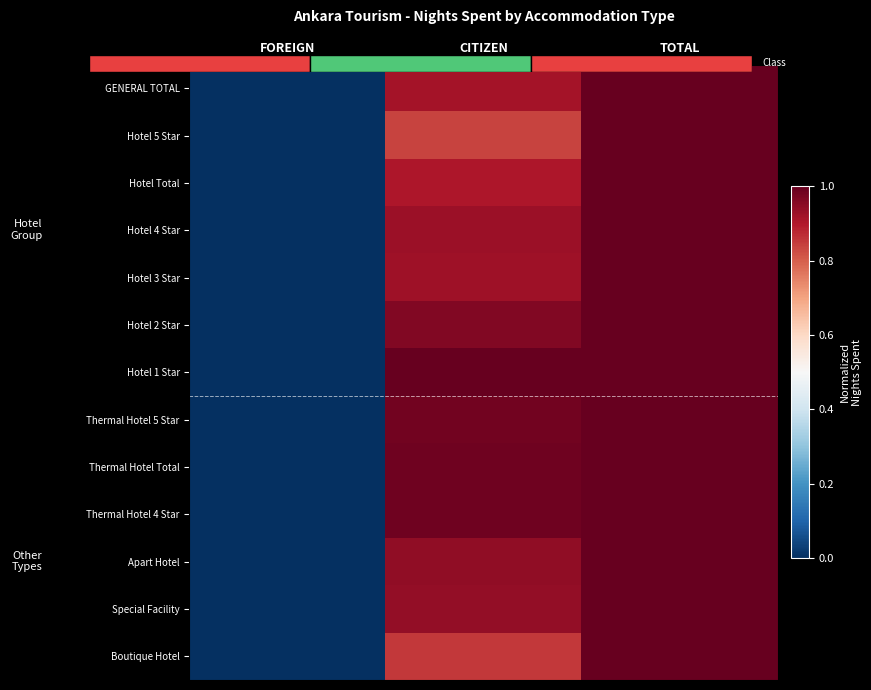

List the series in order of their peak value, lowest first.

Hotel 1 Star, Boutique Hotel, Special Facility, Thermal Hotel 4 Star, Apart Hotel, Thermal Hotel 5 Star, Hotel 2 Star, Thermal Hotel Total, Hotel 3 Star, Hotel 5 Star, Hotel 4 Star, Hotel Total, GENERAL TOTAL